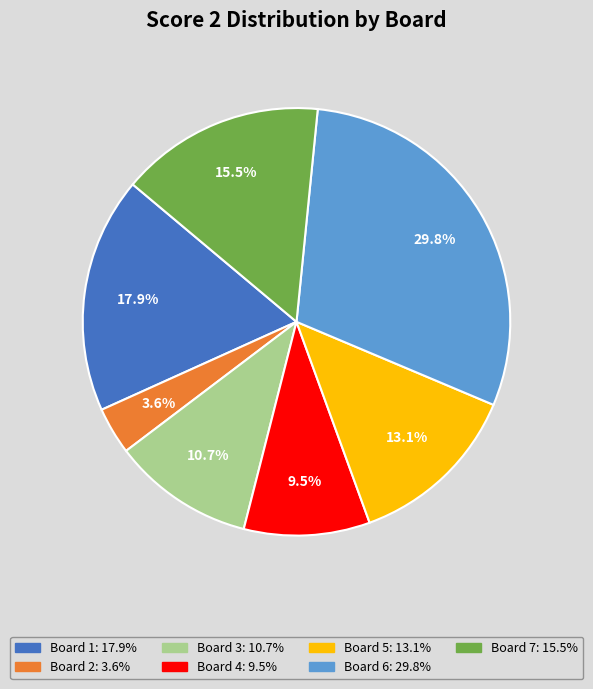

How many slices are in this pie chart?

7